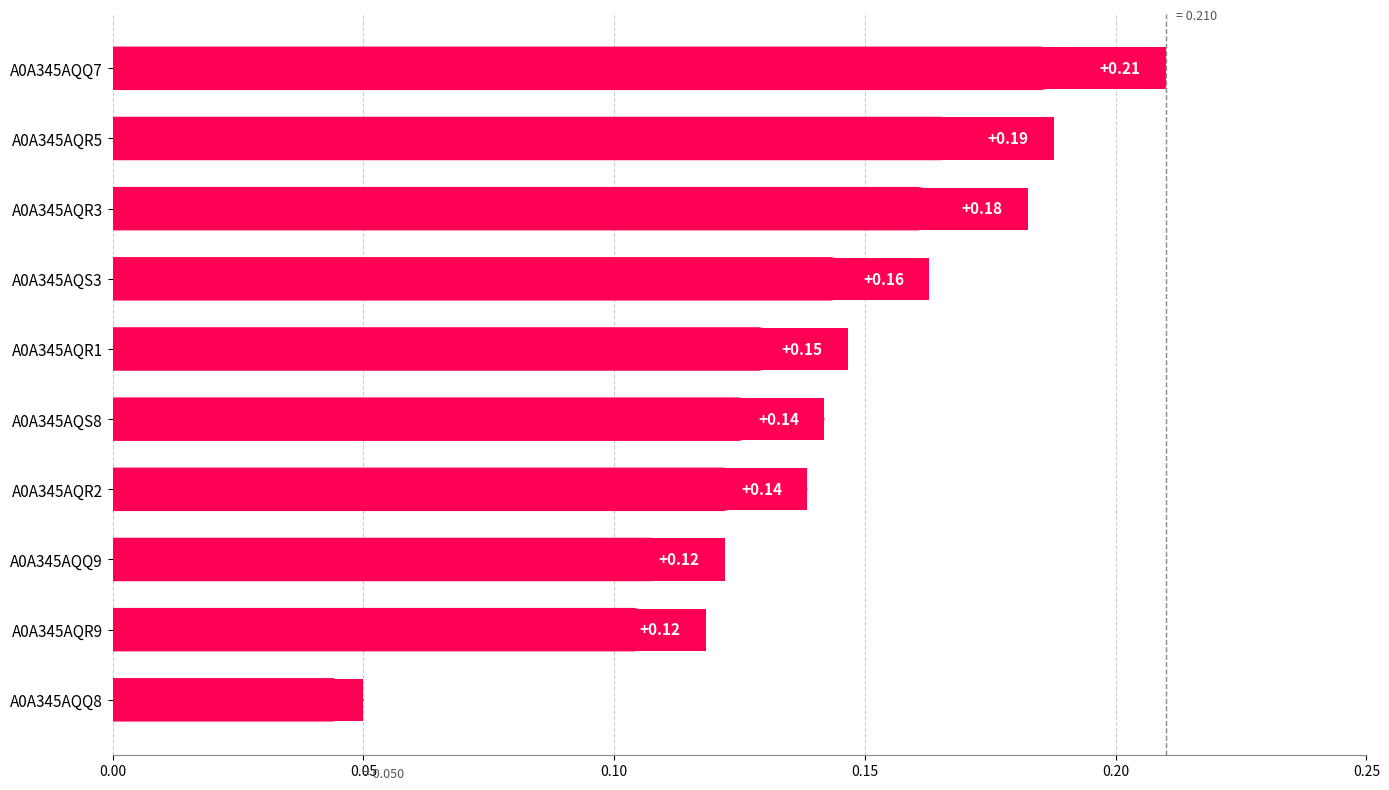

What is the sum of the values at A0A345AQR5 and A0A345AQQ7?

0.4